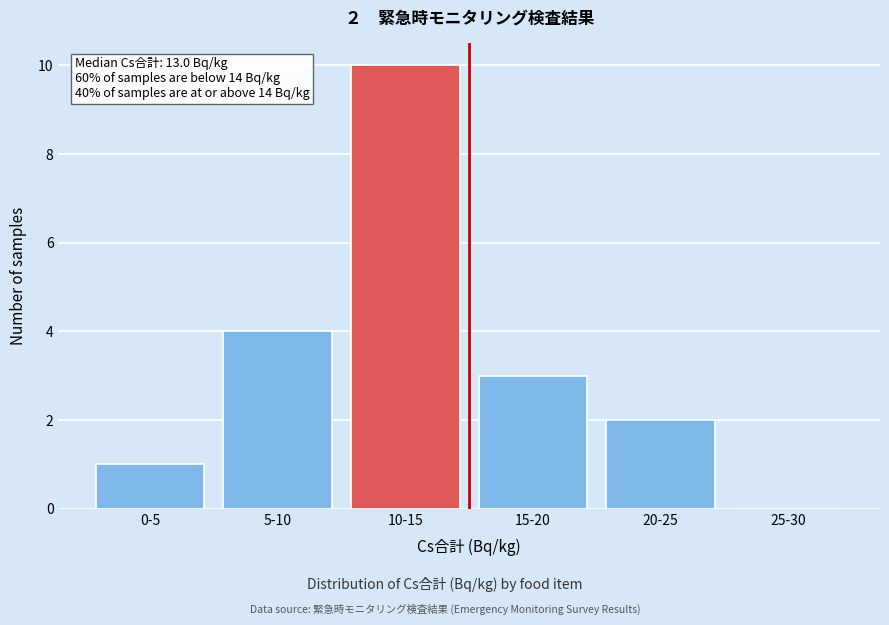

Reading left to right, what are all the values shown in this chart?

0-5=1	5-10=4	10-15=10	15-20=3	20-25=2	25-30=0